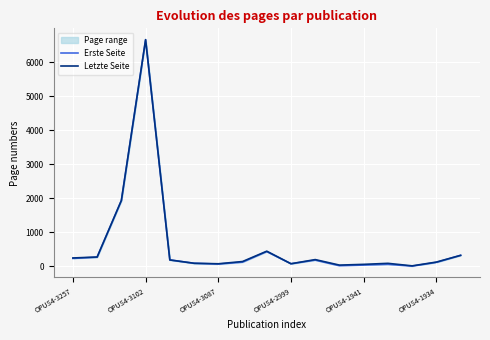

What is the difference between the Erste Seite values at 10 and OPUS4-3102?

86